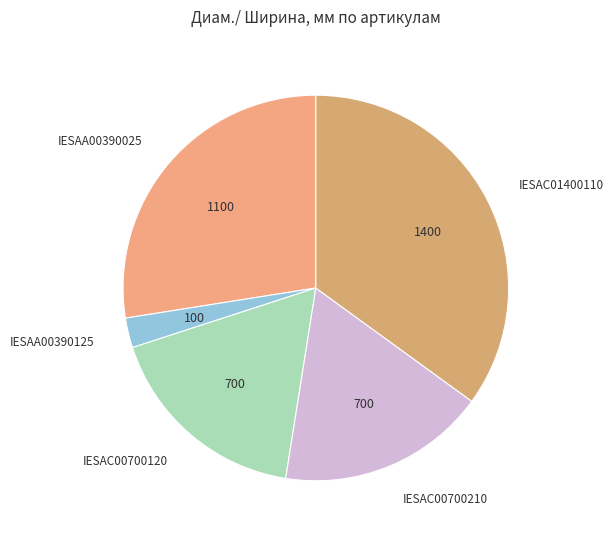

What is the largest slice in the pie chart?

IESAC01400110